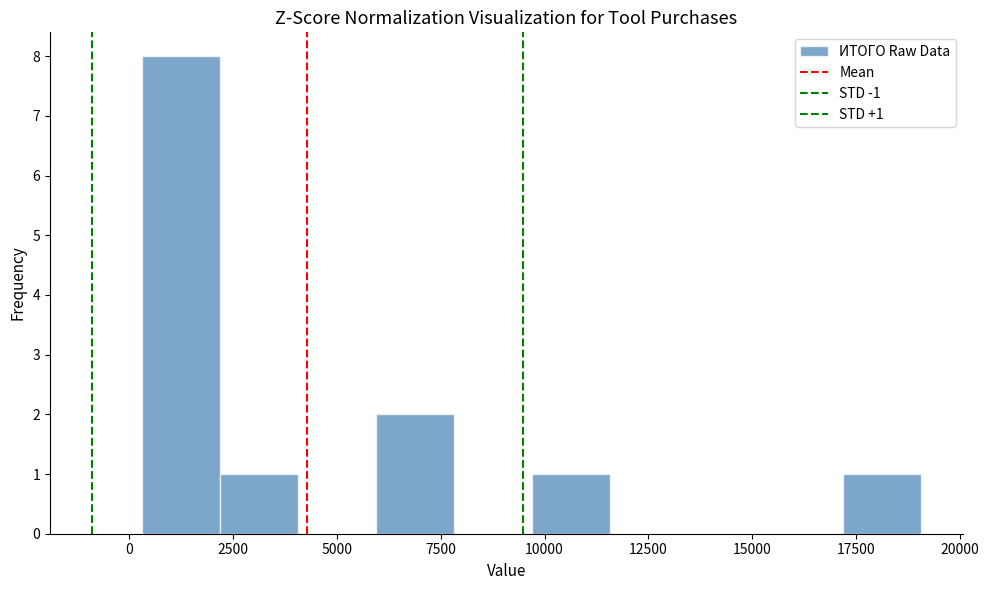

Around what value on the x-axis is the tallest bar? Give the approximate position of its centre, as read against the axis.

1500